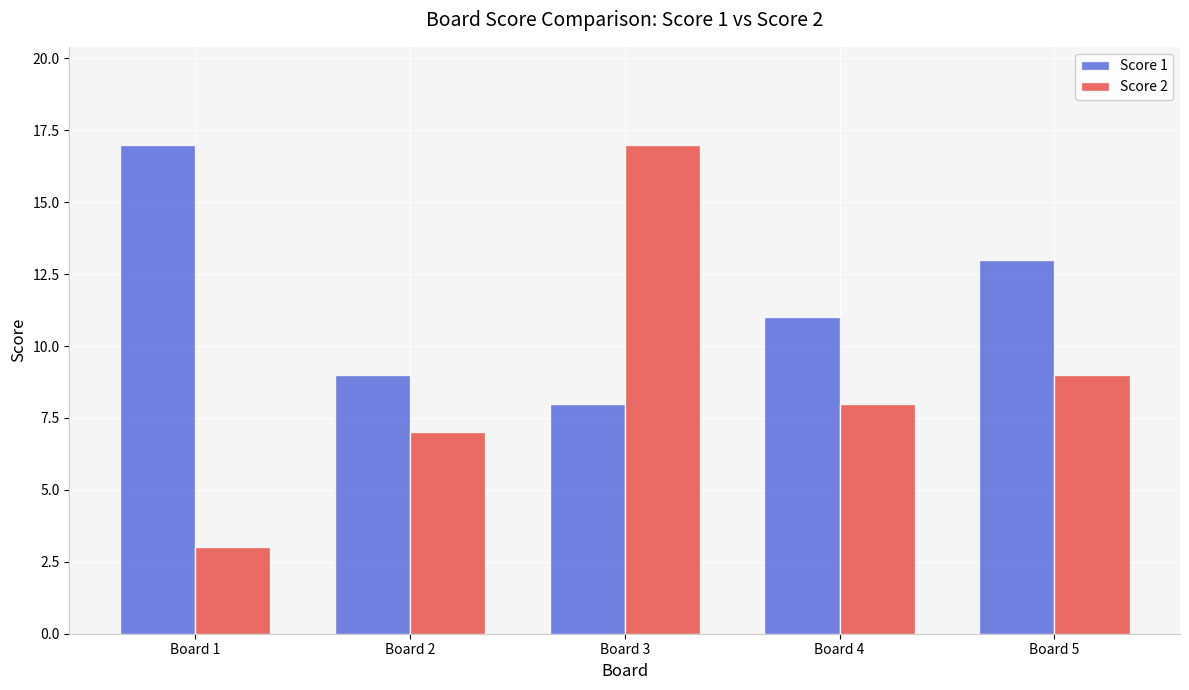

How many values in the Score 1 series are below 11?

2